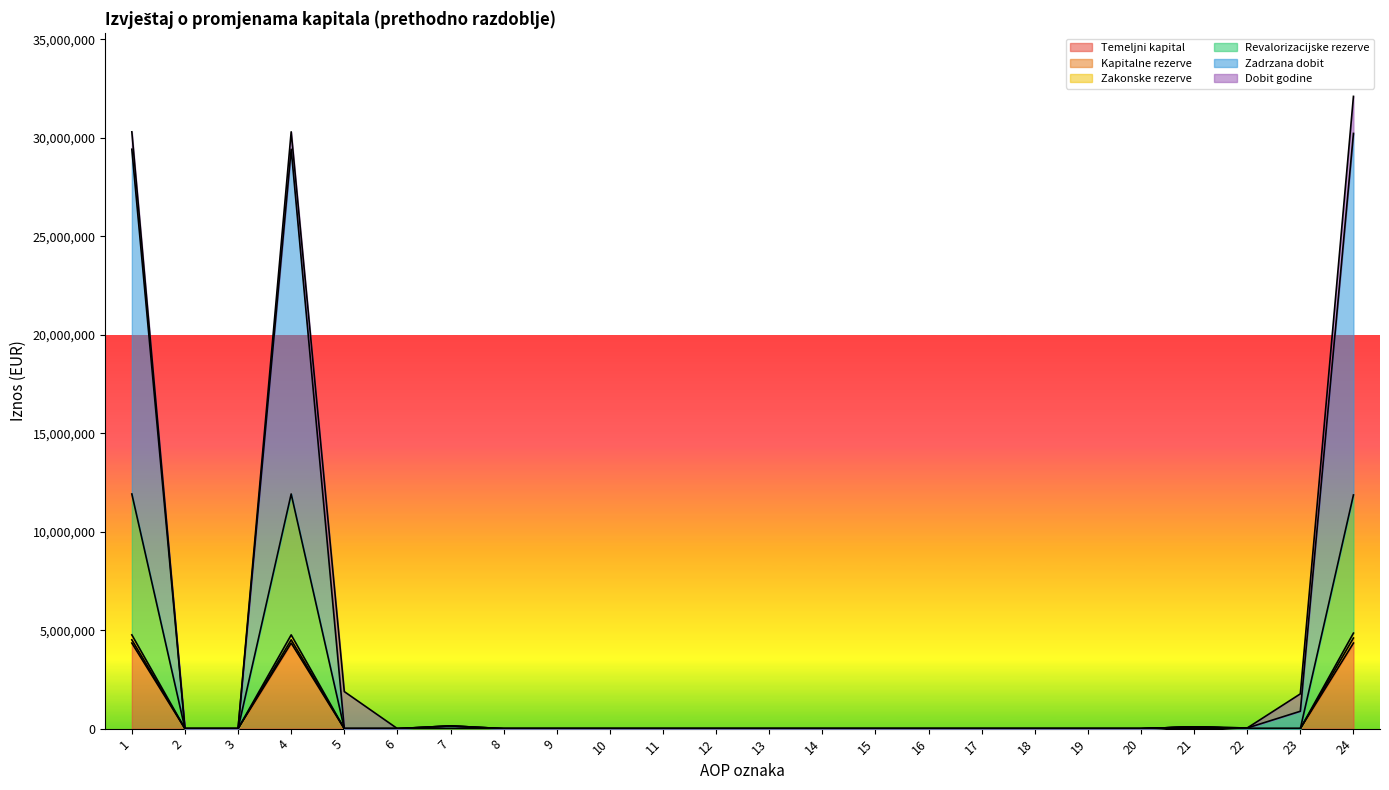

What is the highest value of the Temeljni kapital series?

4344920